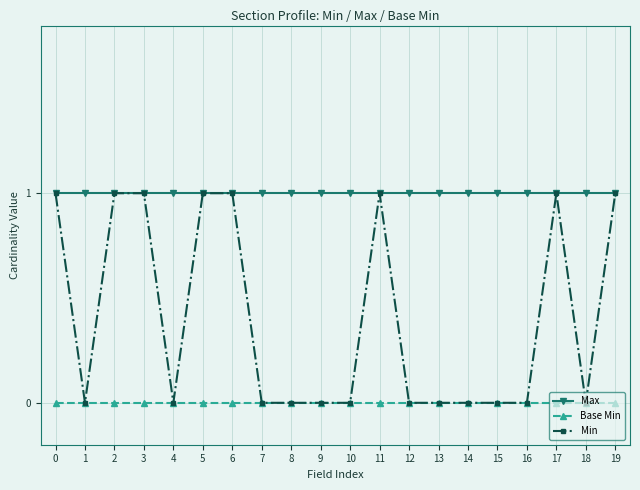

Reading left to right, what are all the values shown in this chart?

Max: 0=1	1=1	2=1	3=1	4=1	5=1	6=1	7=1	8=1	9=1	10=1	11=1	12=1	13=1	14=1	15=1	16=1	17=1	18=1	19=1
Base Min: 0=0	1=0	2=0	3=0	4=0	5=0	6=0	7=0	8=0	9=0	10=0	11=0	12=0	13=0	14=0	15=0	16=0	17=0	18=0	19=0
Min: 0=1	1=0	2=1	3=1	4=0	5=1	6=1	7=0	8=0	9=0	10=0	11=1	12=0	13=0	14=0	15=0	16=0	17=1	18=0	19=1